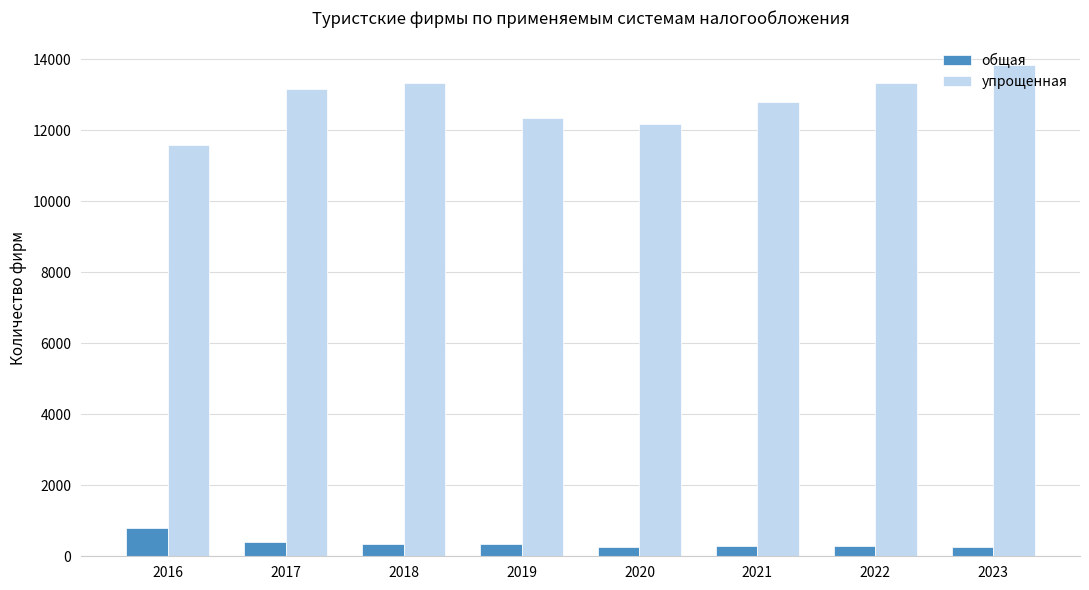

Where is упрощенная nearest to the value 12721?

2021